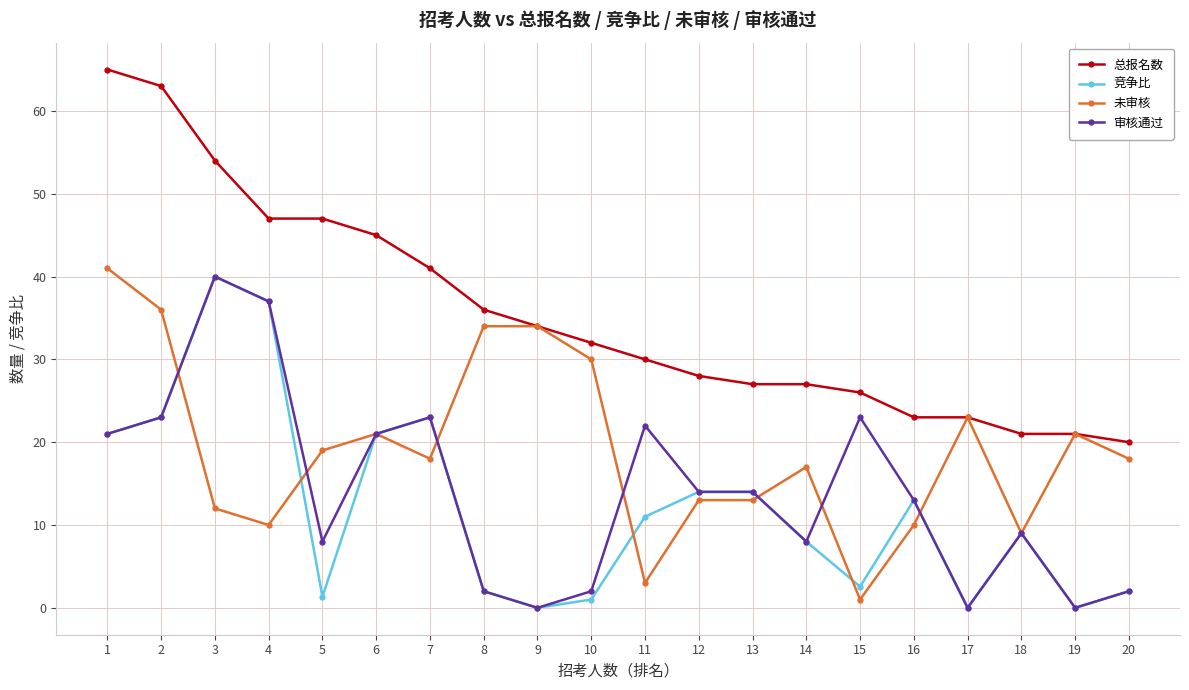

Is it true that 总报名数 equals 21.0 at 19?

True